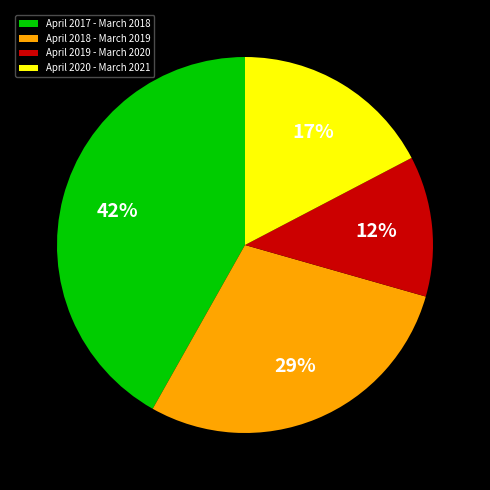

Count the number of slices in the pie.

4